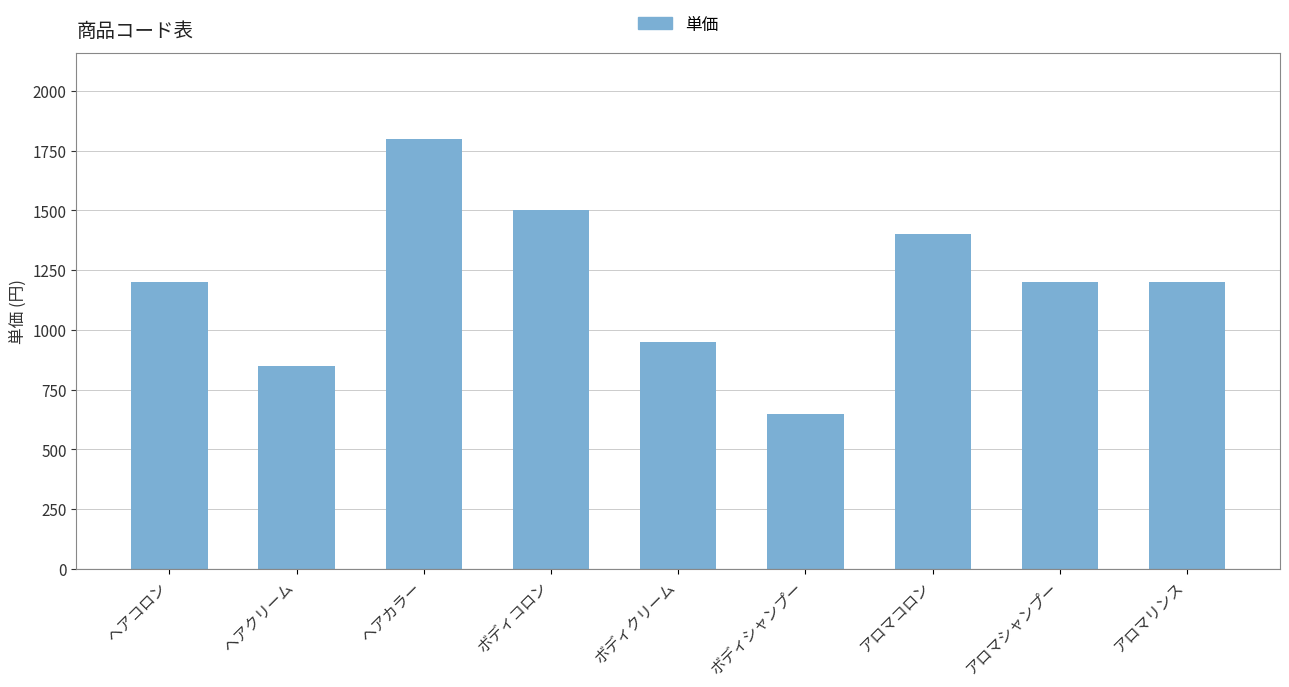

What is the ratio of the value at アロマシャンプー to the value at ヘアカラー?

0.7